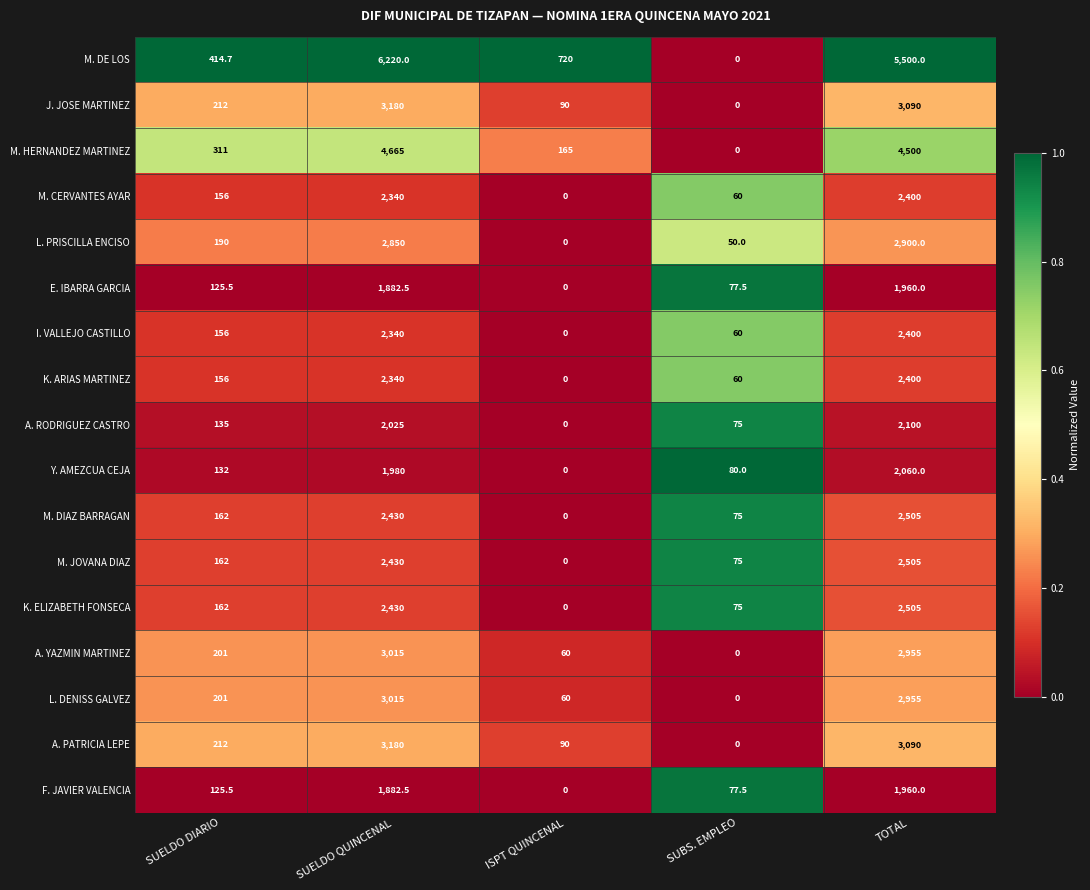

List the labels in order of K. ELIZABETH FONSECA value, smallest first.

ISPT QUINCENAL, SUBS. EMPLEO, SUELDO DIARIO, SUELDO QUINCENAL, TOTAL